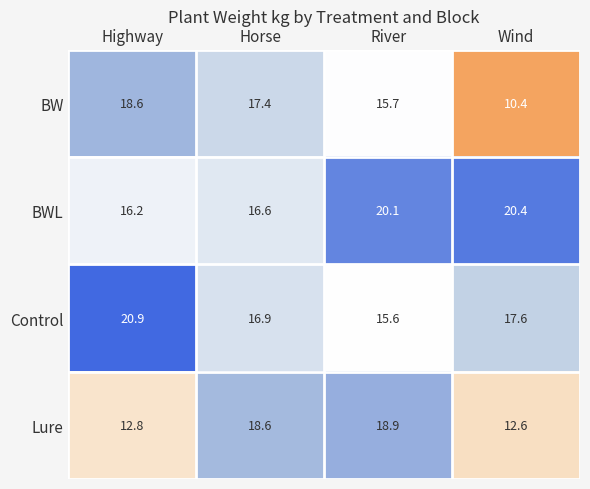

Which series has the largest range (max minus min)?

BW